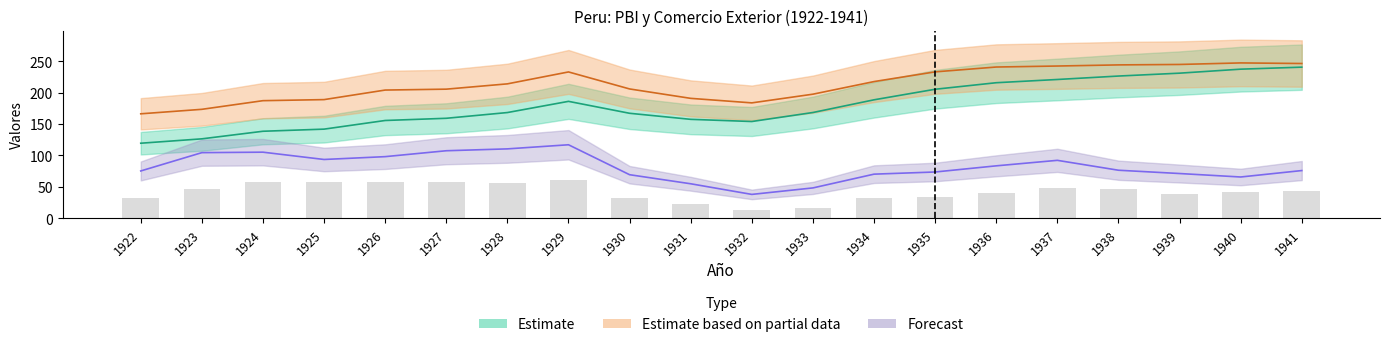

Reading left to right, list all the values displayed in this chart.

1922=32.0	1923=46.8	1924=58.2	1925=58.3	1926=58.0	1927=57.9	1928=55.6	1929=60.7	1930=33.0	1931=22.8	1932=13.0	1933=16.2	1934=31.6	1935=34.6	1936=39.9	1937=47.5	1938=46.6	1939=38.2	1940=41.3	1941=44.0